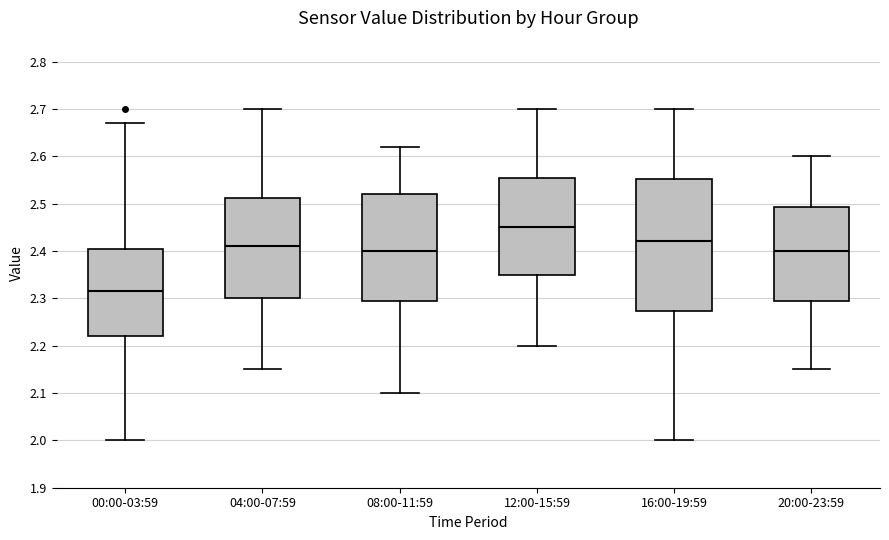

Reading left to right, read every box against the y-axis: the position of its median line, the range the box covers, and the ends of its whiskers. The values are not printed on the chart, so give them approximately, as read against the axis.

00:00-03:59: median 2.32, box 2.22 to 2.41, whiskers 2.00 to 2.67
04:00-07:59: median 2.41, box 2.30 to 2.51, whiskers 2.15 to 2.70
08:00-11:59: median 2.40, box 2.30 to 2.52, whiskers 2.10 to 2.62
12:00-15:59: median 2.45, box 2.35 to 2.56, whiskers 2.20 to 2.70
16:00-19:59: median 2.42, box 2.27 to 2.55, whiskers 2.00 to 2.70
20:00-23:59: median 2.40, box 2.30 to 2.49, whiskers 2.15 to 2.60